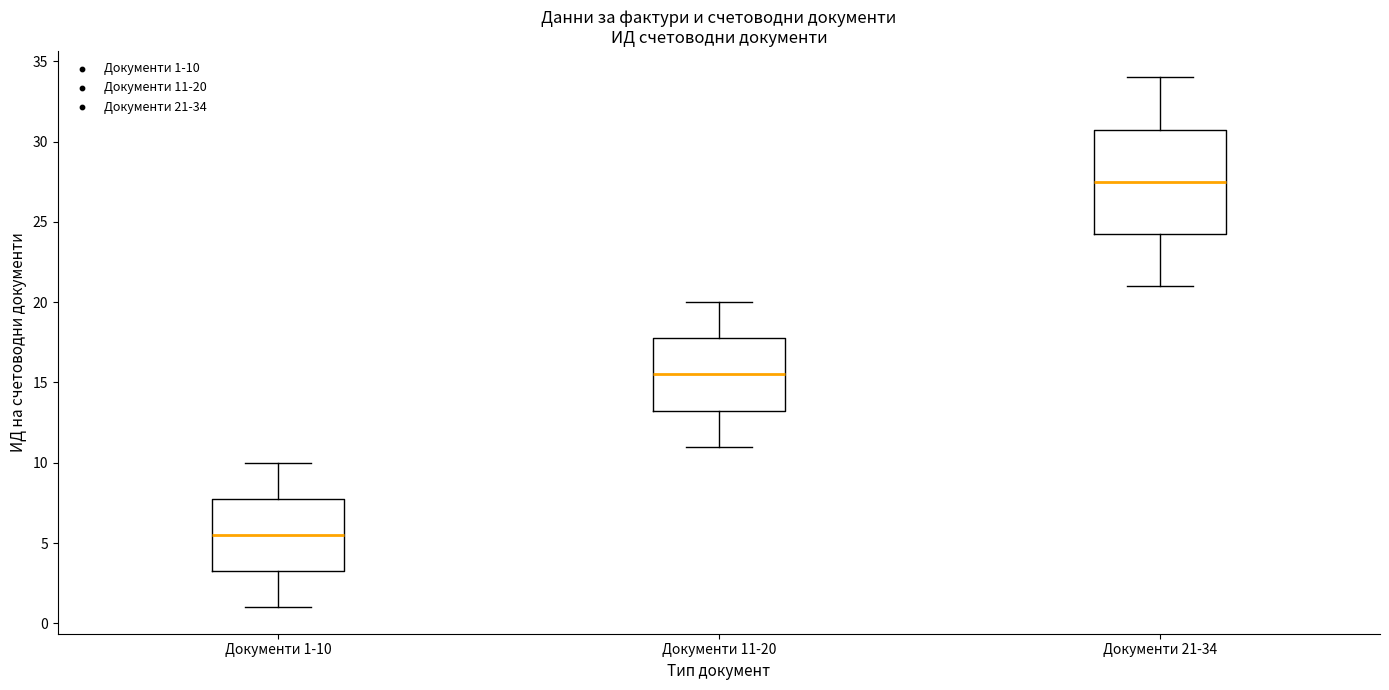

Which box's median line is the lowest?

Документи 1-10